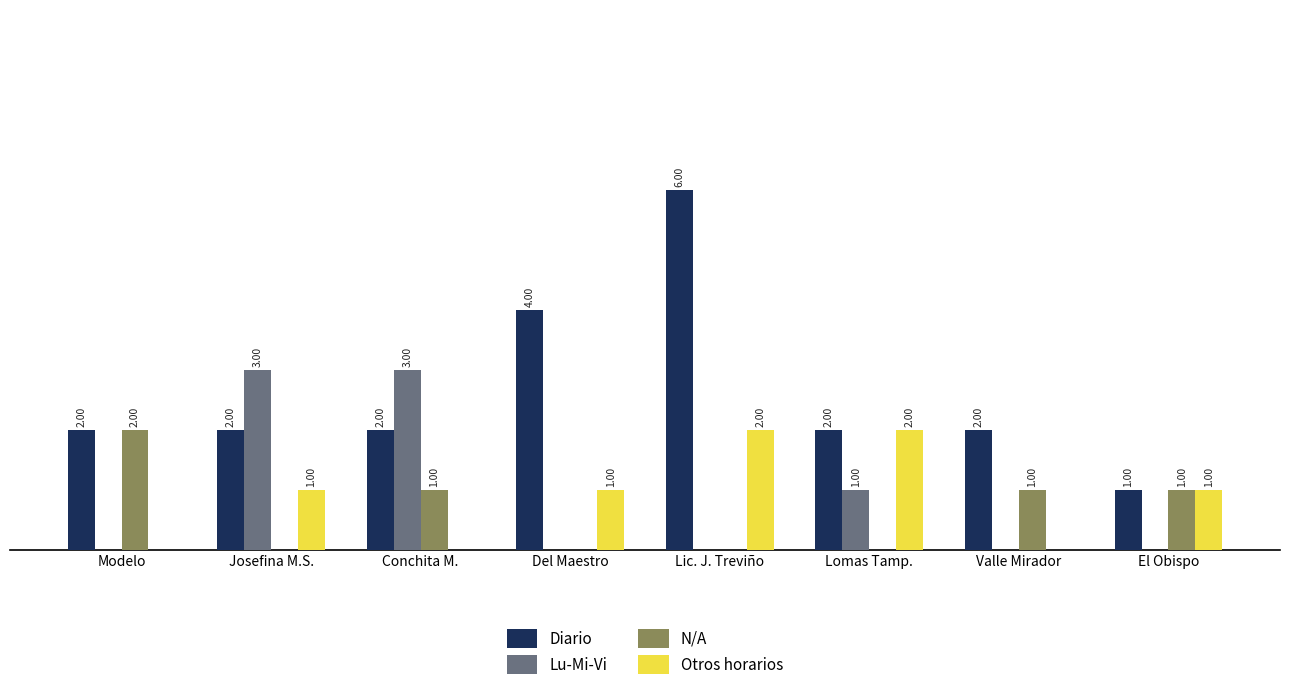

Between Josefina M.S. and Valle Mirador, which series saw the biggest shift?

Lu-Mi-Vi